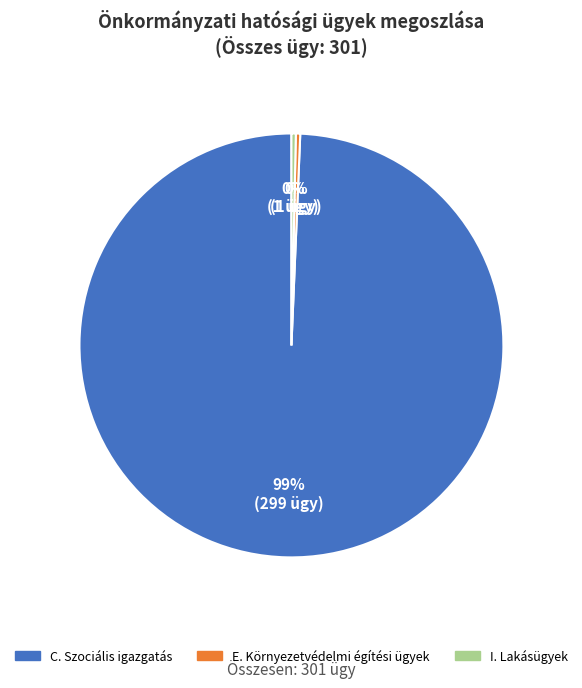

True or false: C. Szociális igazgatás accounts for 99% of the total.

True